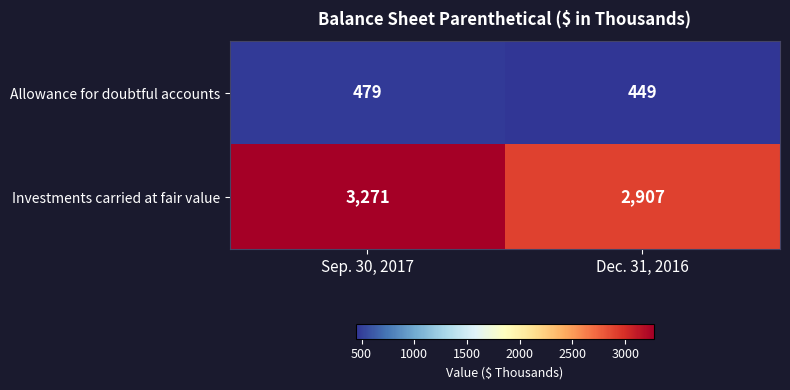

What is the maximum value shown in the chart?

3271